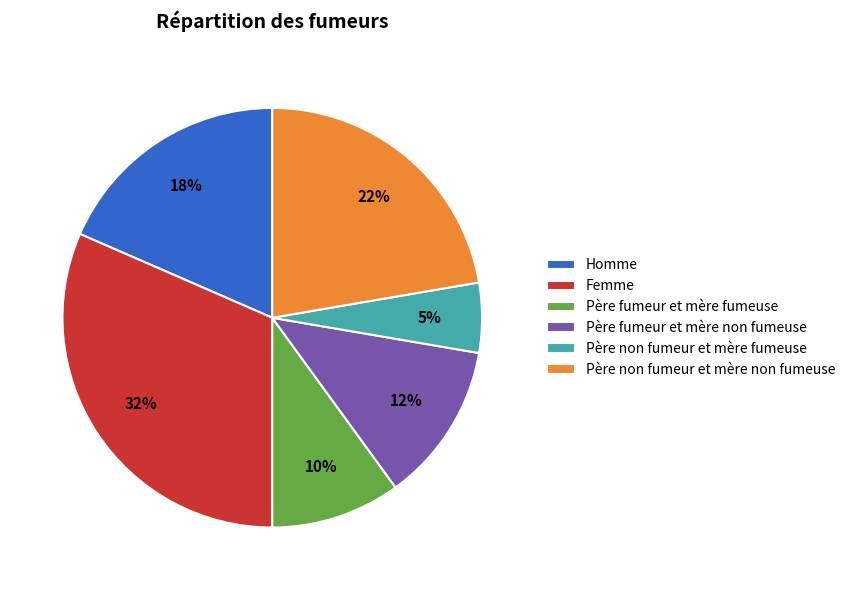

Combined, do Père fumeur et mère fumeuse and Père fumeur et mère non fumeuse account for over 50%?

No